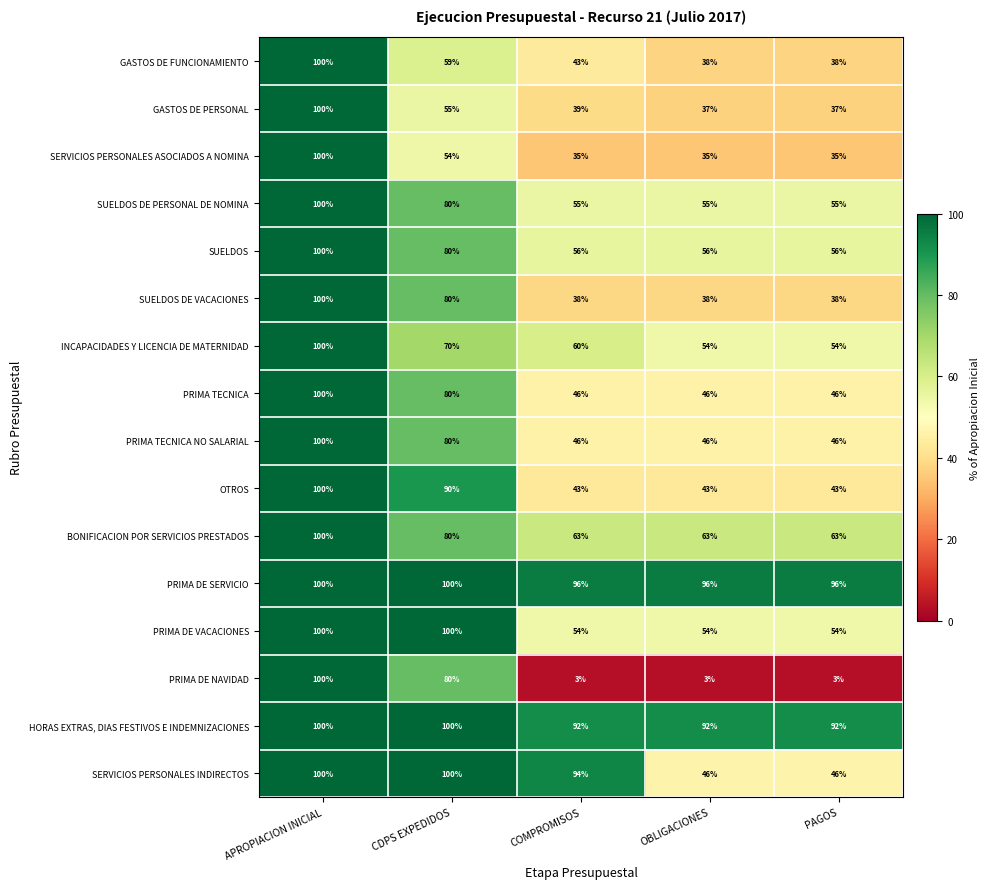

What is the minimum value shown in the chart?

3